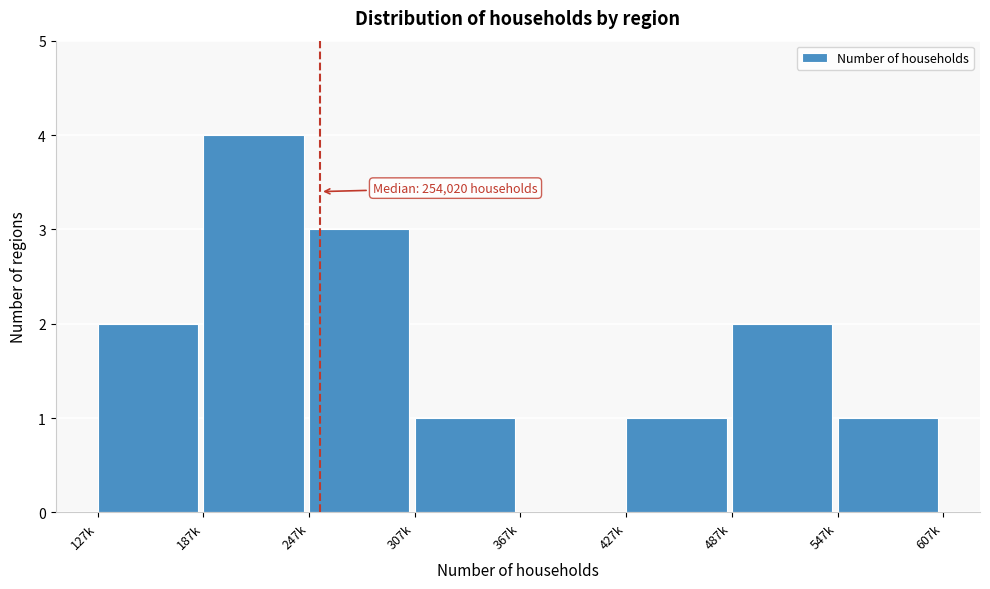

Reading left to right, list all the values displayed in this chart.

127k=2	187k=4	247k=3	307k=1	367k=0	427k=1	487k=2	547k=1